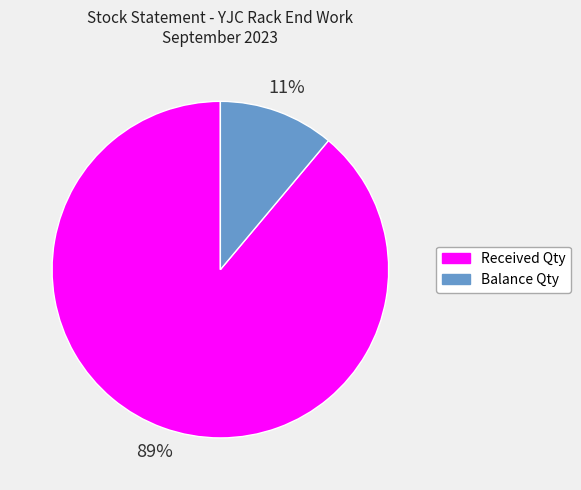

To the nearest percent, what is the average slice percentage?

50%